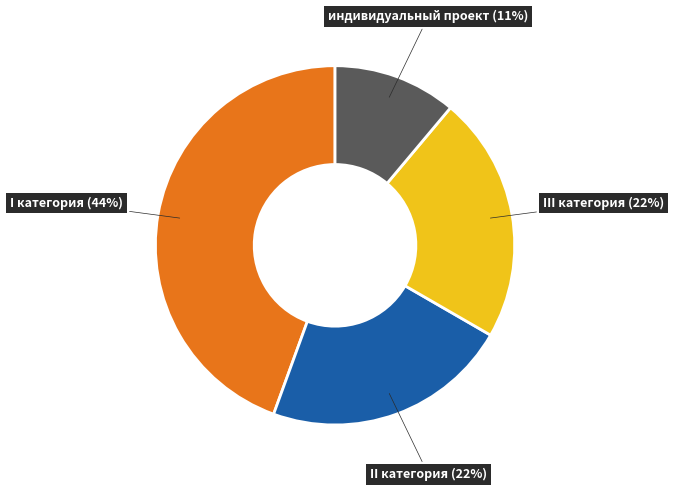

To the nearest percent, what is the difference between the largest and smallest slice percentages?

33%